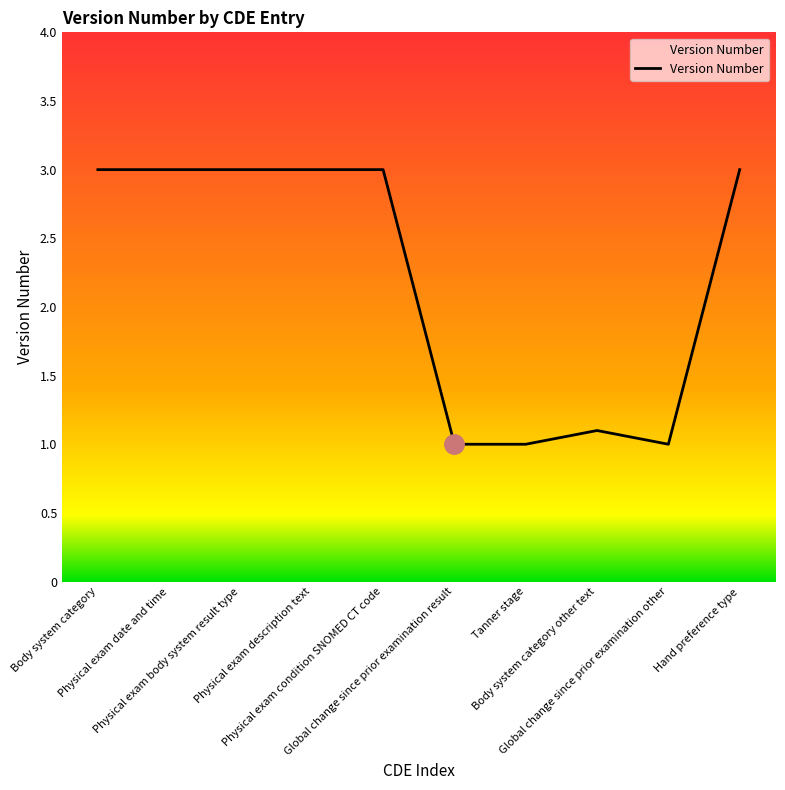

What is the maximum value shown in the chart?

3.0